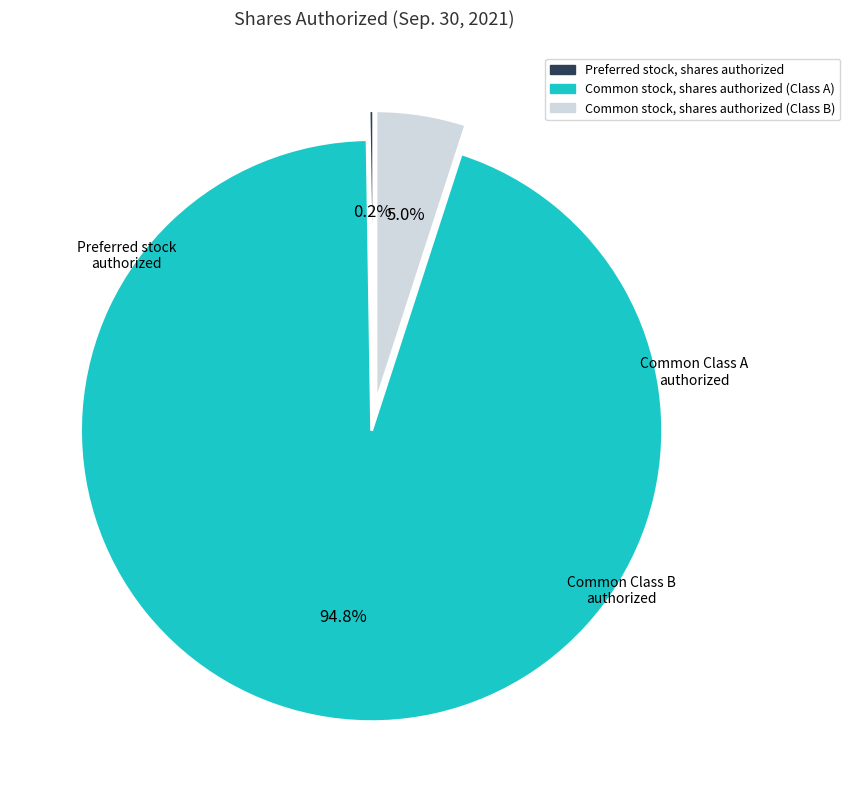

Which has a higher value, Common stock, shares authorized (Class A) or Common stock, shares authorized (Class B)?

Common stock, shares authorized (Class A)